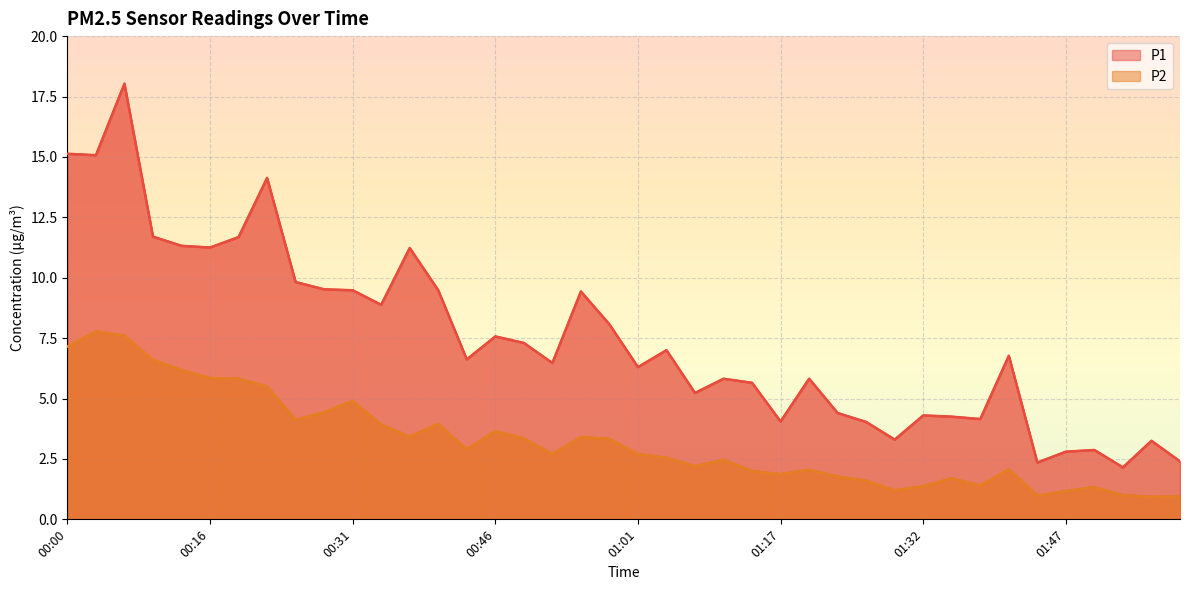

How many interior local valleys does the P2 series have?

10